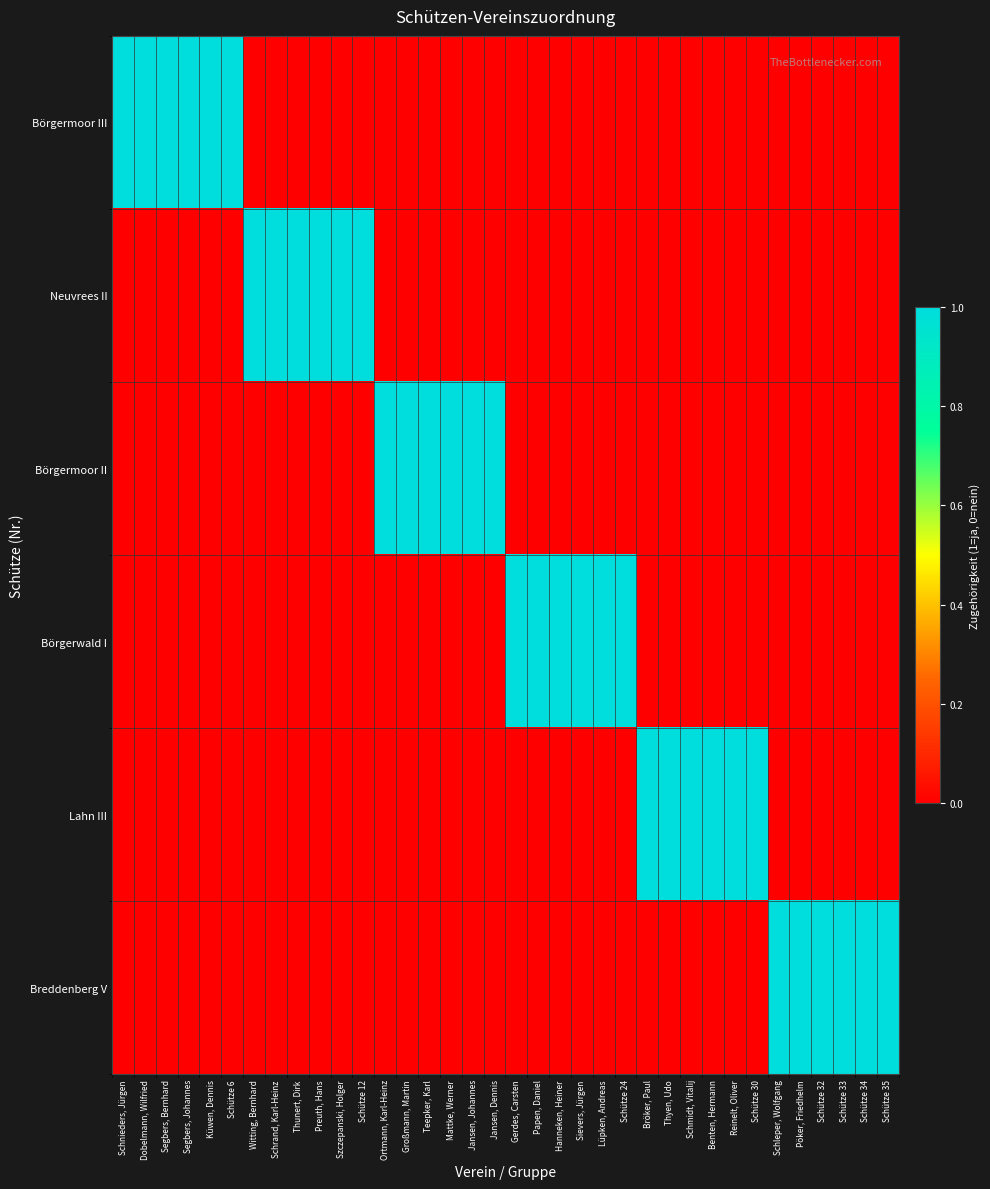

Between Bröker, Paul and Schnieders, Jürgen, which is larger?

Schnieders, Jürgen